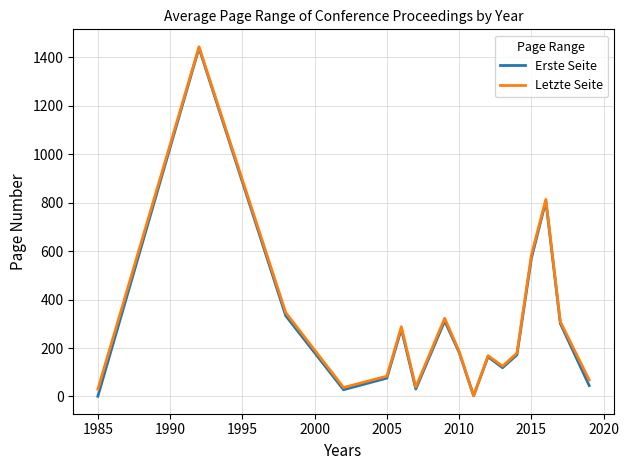

How many lines are shown in the chart?

2